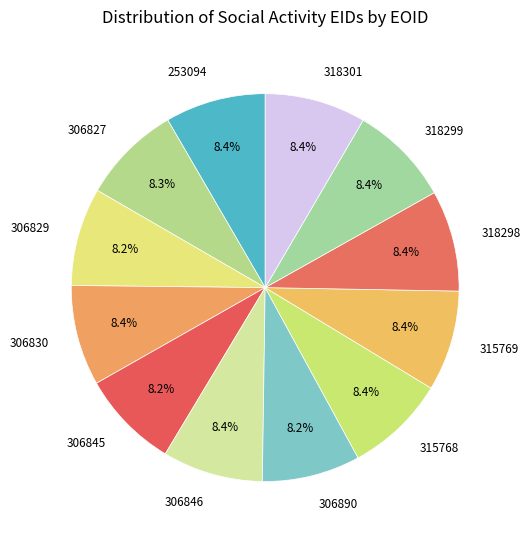

To the nearest percent, what portion does 306845 represent?

8%